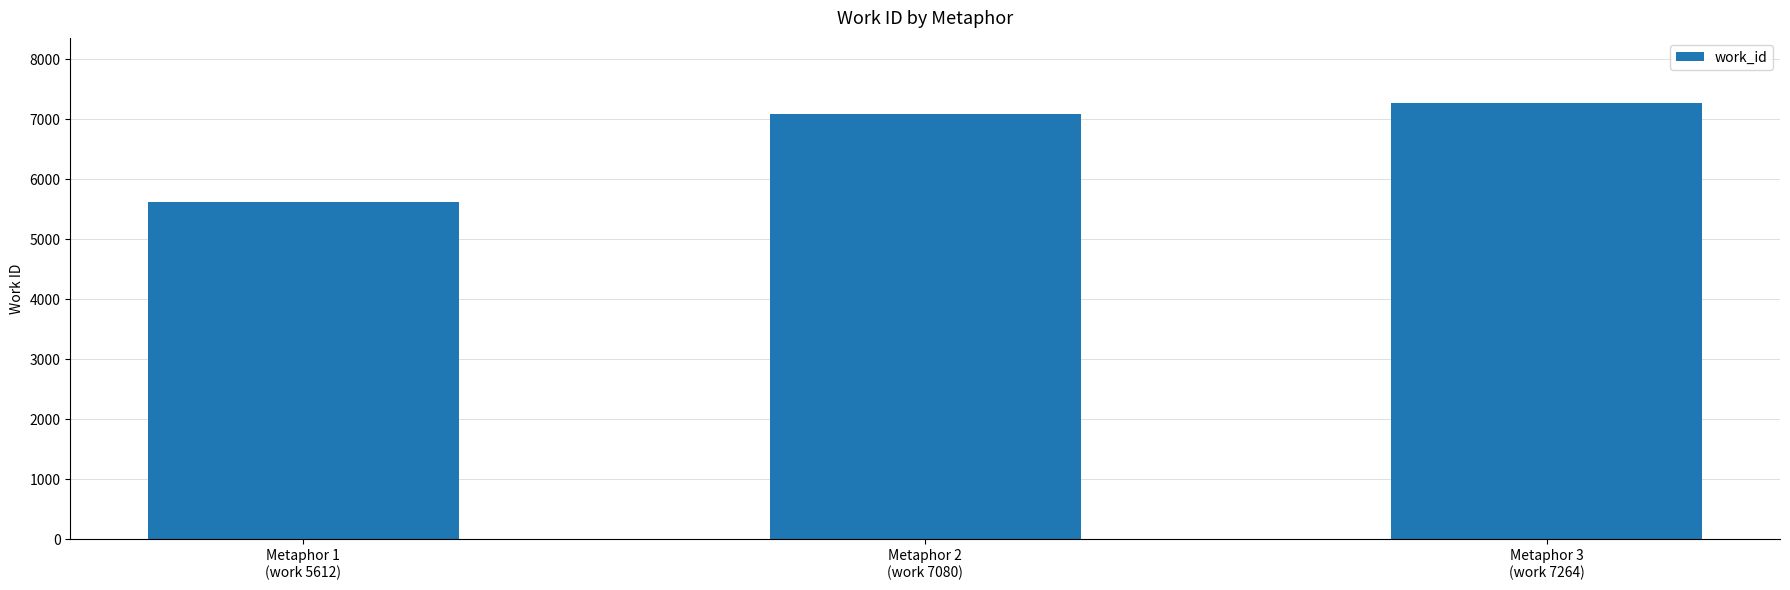

Reading right to left, what are all the values shown in this chart?

Metaphor 3
(work 7264)=7264	Metaphor 2
(work 7080)=7080	Metaphor 1
(work 5612)=5612